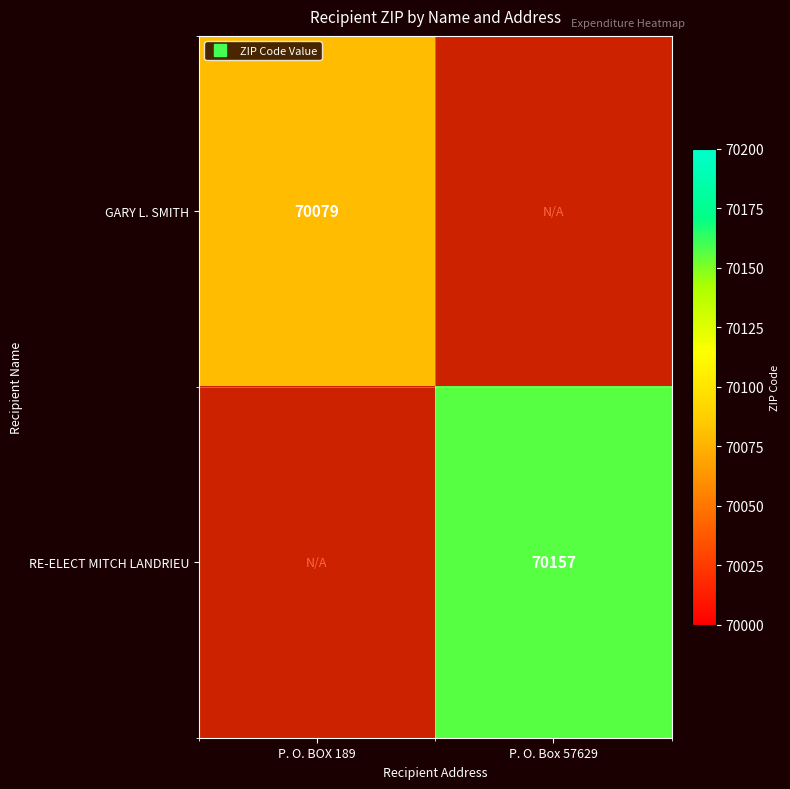

What is the approximate value of GARY L. SMITH at P. O. BOX 189?

70079.0